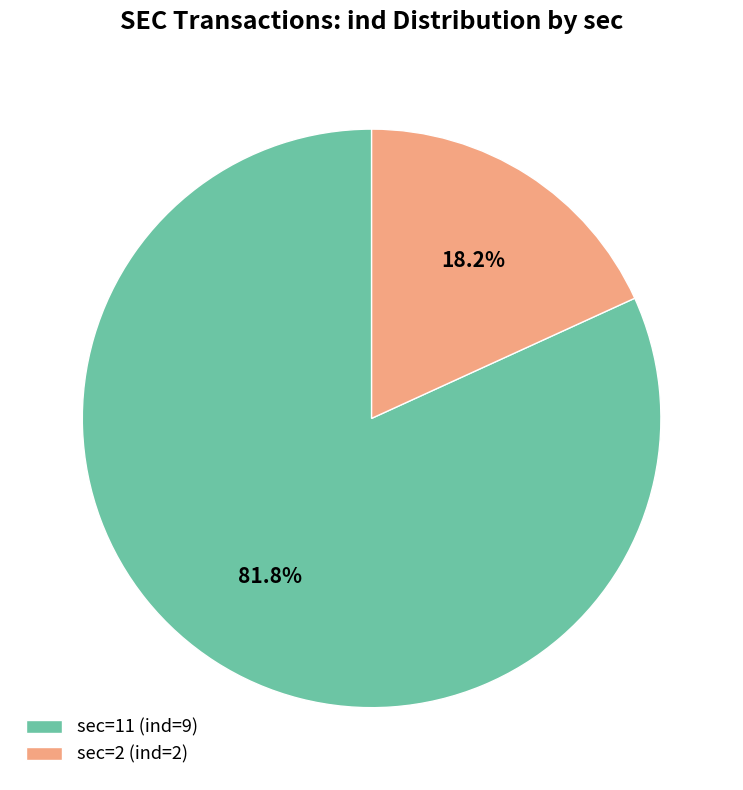

Do sec=11 (ind=9) and sec=2 (ind=2) together represent more than half of the pie?

Yes